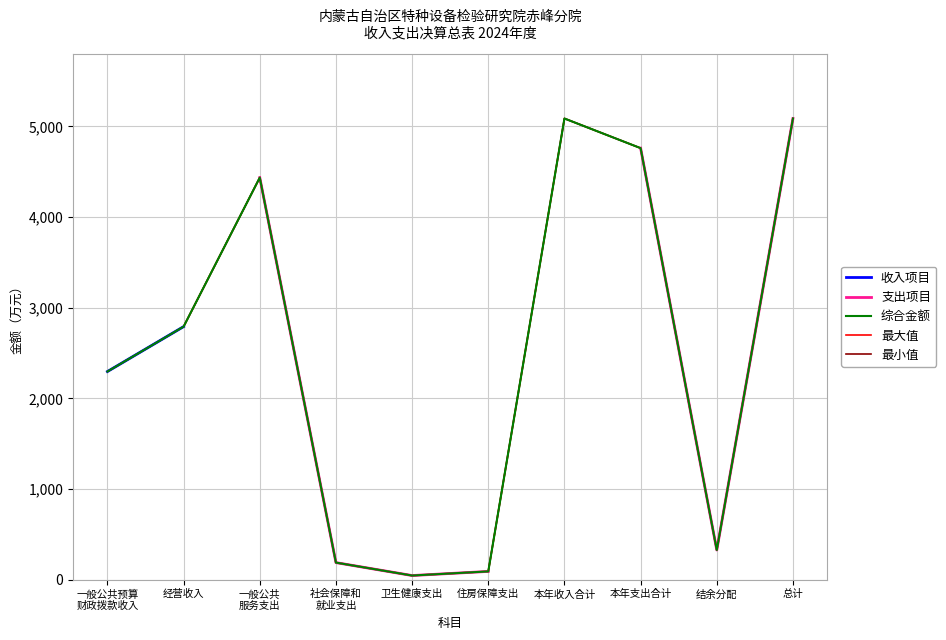

The value of 收入项目 at 本年收入合计 is 2665.4. True or false?

False